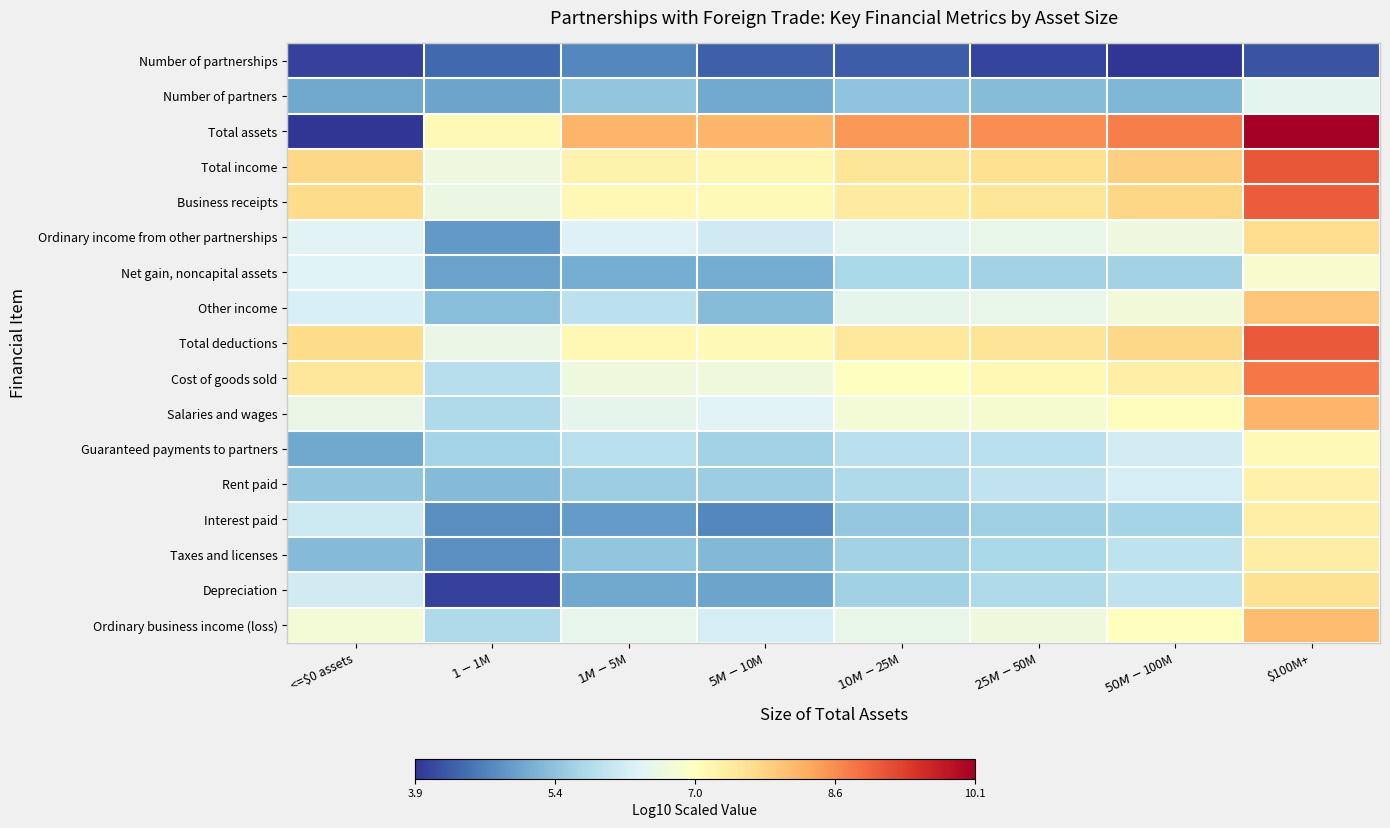

Reading right to left, transcribe all the data shown in this chart.

Number of partnerships: $100M+=4.2	$50M-$100M=3.9	$25M-$50M=4.0	$10M-$25M=4.3	$5M-$10M=4.3	$1M-$5M=4.7	$1-$1M=4.4	<=$0 assets=4.0
Number of partners: $100M+=6.5	$50M-$100M=5.2	$25M-$50M=5.3	$10M-$25M=5.4	$5M-$10M=5.1	$1M-$5M=5.5	$1-$1M=5.0	<=$0 assets=5.1
Total assets: $100M+=10.1	$50M-$100M=8.7	$25M-$50M=8.5	$10M-$25M=8.5	$5M-$10M=8.1	$1M-$5M=8.1	$1-$1M=7.1	<=$0 assets=3.9
Total income: $100M+=9.1	$50M-$100M=7.8	$25M-$50M=7.6	$10M-$25M=7.5	$5M-$10M=7.2	$1M-$5M=7.2	$1-$1M=6.6	<=$0 assets=7.7
Business receipts: $100M+=9.0	$50M-$100M=7.7	$25M-$50M=7.5	$10M-$25M=7.4	$5M-$10M=7.1	$1M-$5M=7.1	$1-$1M=6.6	<=$0 assets=7.7
Ordinary income from other partnerships: $100M+=7.6	$50M-$100M=6.6	$25M-$50M=6.5	$10M-$25M=6.4	$5M-$10M=6.2	$1M-$5M=6.3	$1-$1M=4.9	<=$0 assets=6.4
Net gain, noncapital assets: $100M+=6.8	$50M-$100M=5.6	$25M-$50M=5.7	$10M-$25M=5.7	$5M-$10M=5.1	$1M-$5M=5.1	$1-$1M=5.0	<=$0 assets=6.4
Other income: $100M+=7.9	$50M-$100M=6.7	$25M-$50M=6.5	$10M-$25M=6.5	$5M-$10M=5.3	$1M-$5M=5.9	$1-$1M=5.4	<=$0 assets=6.3
Total deductions: $100M+=9.0	$50M-$100M=7.7	$25M-$50M=7.5	$10M-$25M=7.4	$5M-$10M=7.1	$1M-$5M=7.1	$1-$1M=6.6	<=$0 assets=7.7
Cost of goods sold: $100M+=8.8	$50M-$100M=7.3	$25M-$50M=7.1	$10M-$25M=7.0	$5M-$10M=6.7	$1M-$5M=6.7	$1-$1M=5.9	<=$0 assets=7.5
Salaries and wages: $100M+=8.1	$50M-$100M=7.0	$25M-$50M=6.8	$10M-$25M=6.7	$5M-$10M=6.4	$1M-$5M=6.5	$1-$1M=5.8	<=$0 assets=6.6
Guaranteed payments to partners: $100M+=7.1	$50M-$100M=6.2	$25M-$50M=5.9	$10M-$25M=5.9	$5M-$10M=5.7	$1M-$5M=5.9	$1-$1M=5.7	<=$0 assets=5.1
Rent paid: $100M+=7.3	$50M-$100M=6.2	$25M-$50M=6.0	$10M-$25M=5.8	$5M-$10M=5.6	$1M-$5M=5.6	$1-$1M=5.3	<=$0 assets=5.5
Interest paid: $100M+=7.3	$50M-$100M=5.7	$25M-$50M=5.6	$10M-$25M=5.5	$5M-$10M=4.7	$1M-$5M=4.9	$1-$1M=4.8	<=$0 assets=6.1
Taxes and licenses: $100M+=7.3	$50M-$100M=6.0	$25M-$50M=5.7	$10M-$25M=5.7	$5M-$10M=5.3	$1M-$5M=5.5	$1-$1M=4.8	<=$0 assets=5.3
Depreciation: $100M+=7.6	$50M-$100M=6.0	$25M-$50M=5.8	$10M-$25M=5.6	$5M-$10M=5.0	$1M-$5M=5.1	$1-$1M=4.0	<=$0 assets=6.2
Ordinary business income (loss): $100M+=8.1	$50M-$100M=7.0	$25M-$50M=6.6	$10M-$25M=6.5	$5M-$10M=6.2	$1M-$5M=6.5	$1-$1M=5.8	<=$0 assets=6.7